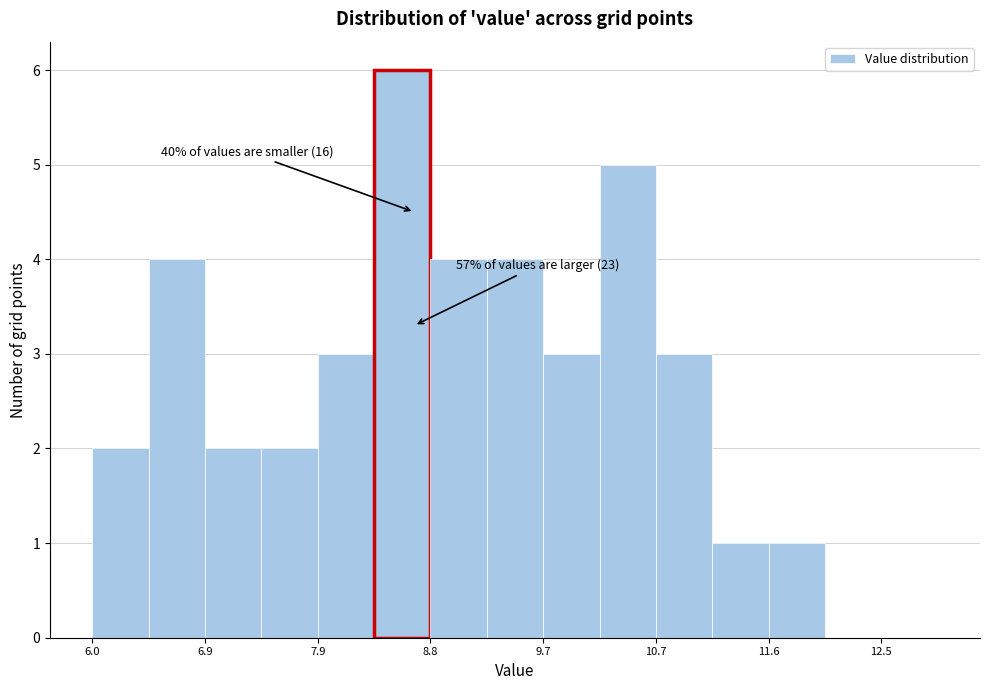

Over which range of the x-axis is the bar tallest?

8.3 to 8.8